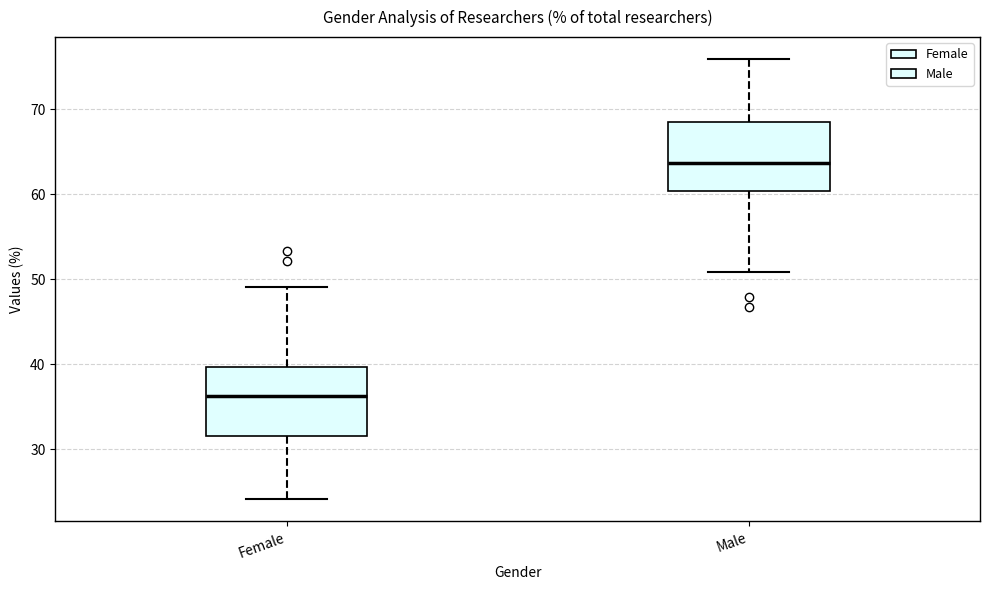

Reading left to right, read every box against the y-axis: the position of its median line, the range the box covers, and the ends of its whiskers. The values are not printed on the chart, so give them approximately, as read against the axis.

Female: median 36, box 32 to 40, whiskers 24 to 49
Male: median 64, box 60 to 68, whiskers 51 to 76